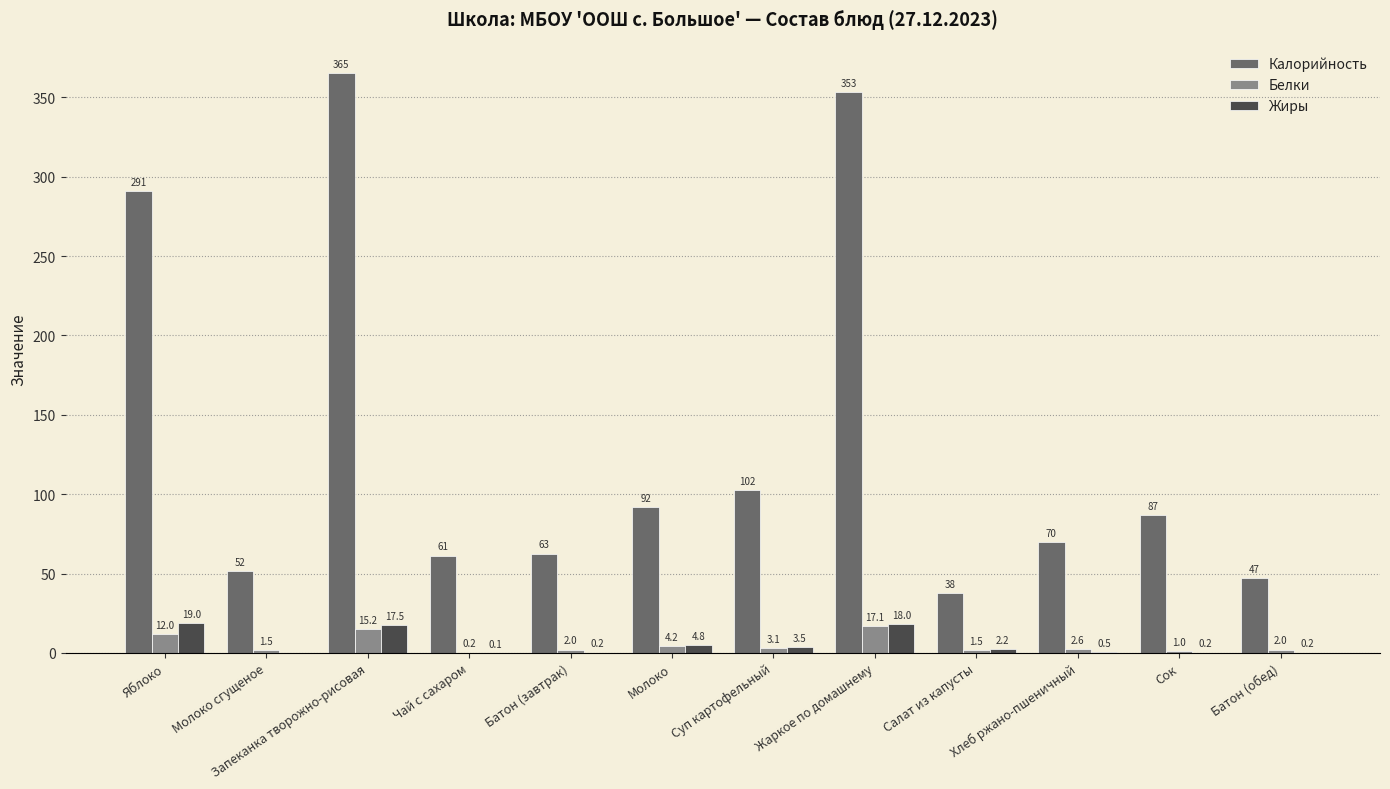

At which category is the sum across all series the highest?

Запеканка творожно-рисовая